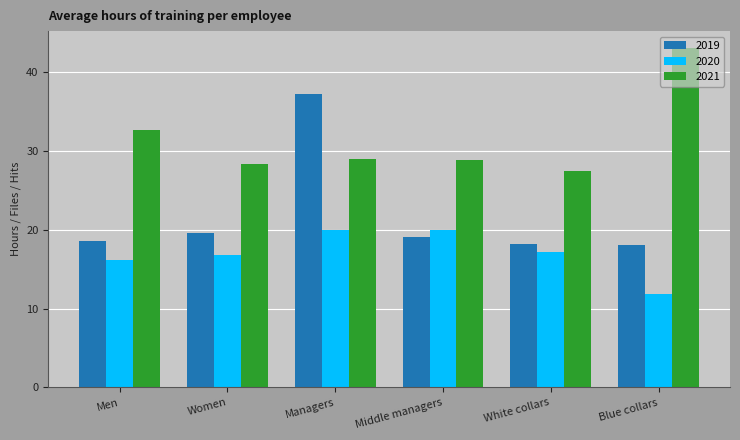

Reading left to right, transcribe all the data shown in this chart.

2019: Men=18.6	Women=19.6	Managers=37.2	Middle managers=19.1	White collars=18.2	Blue collars=18.0
2020: Men=16.1	Women=16.8	Managers=20.0	Middle managers=20.0	White collars=17.2	Blue collars=11.9
2021: Men=32.6	Women=28.3	Managers=29.0	Middle managers=28.8	White collars=27.4	Blue collars=43.0